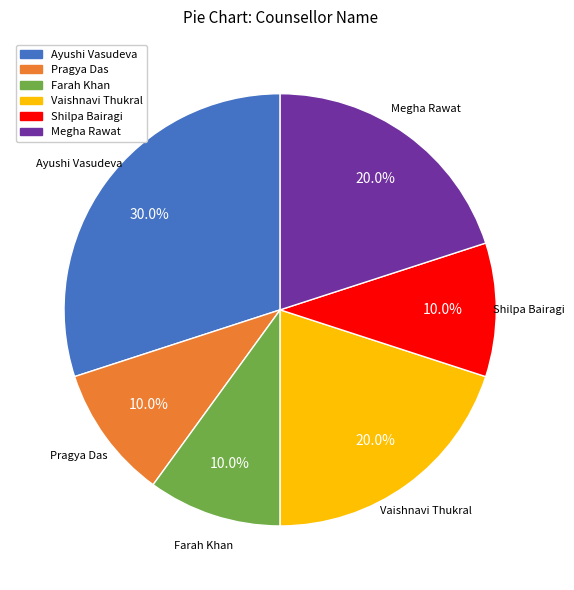

Which slice is the largest?

Ayushi Vasudeva